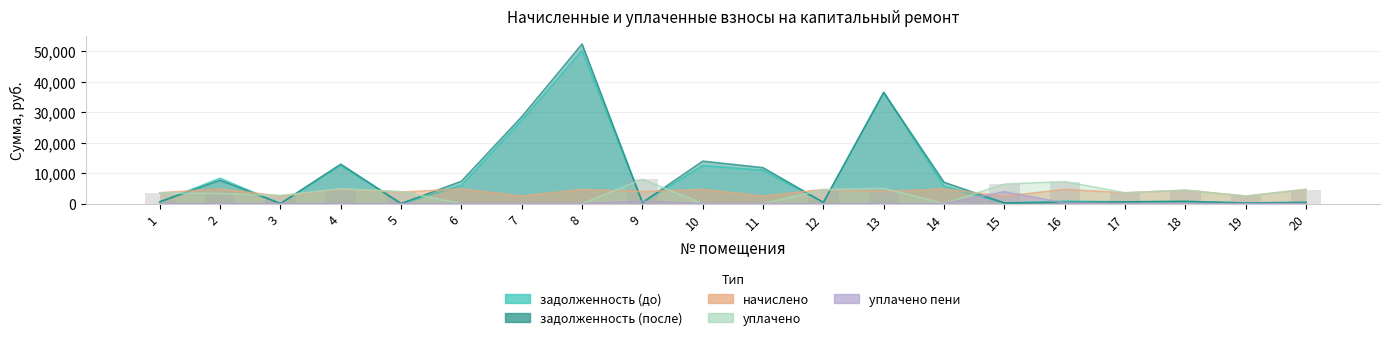

Which category has the lowest value in the начислено series?

15